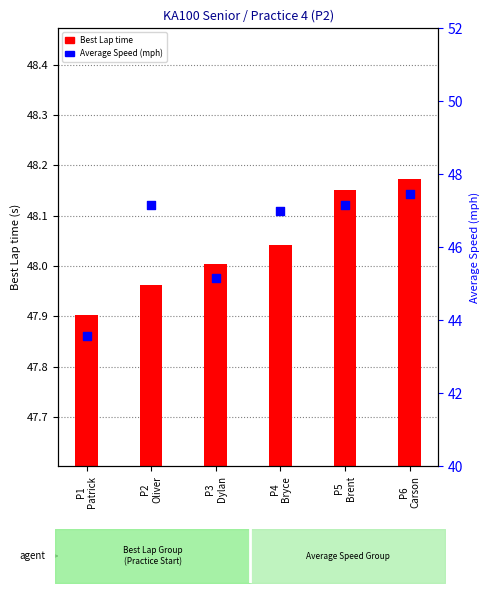

What is the total value across all series at P6
Carson?

95.6